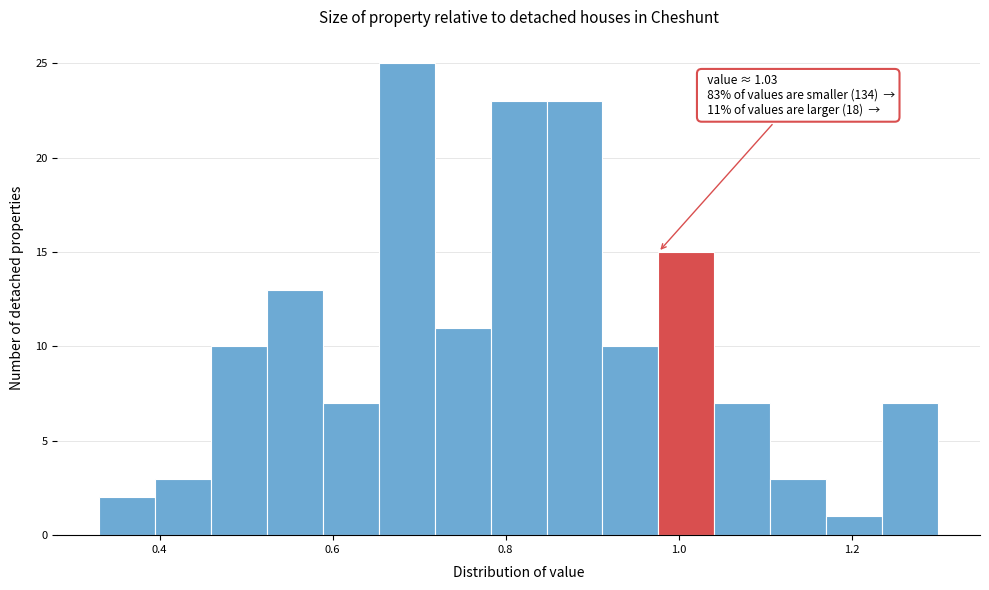

Read against the x-axis, roughly where is the centre of the tallest bar?

0.68